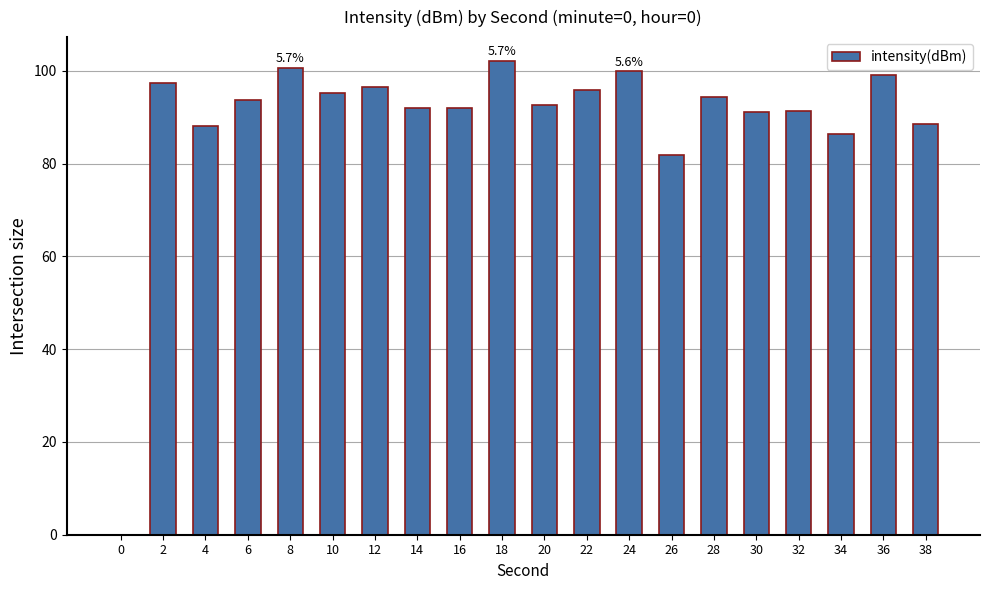

What is the greatest value displayed?

102.2